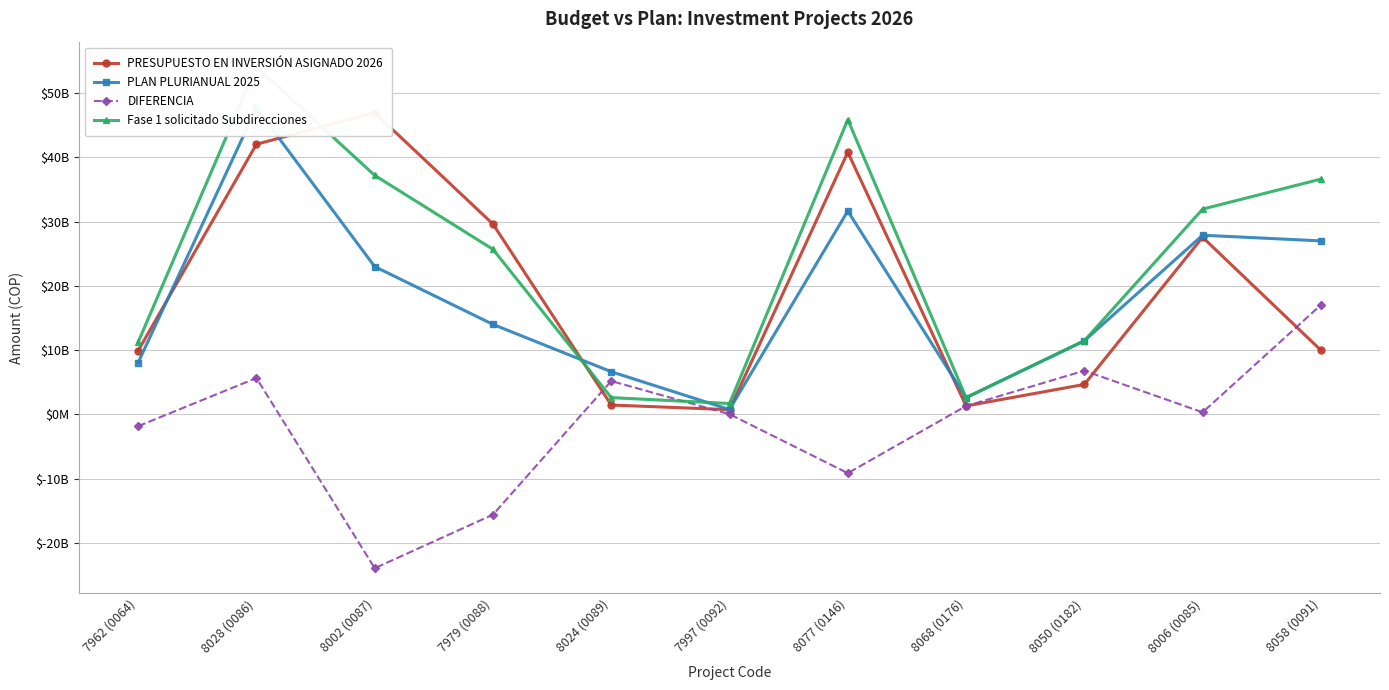

Does the chart have visible grid lines?

Yes